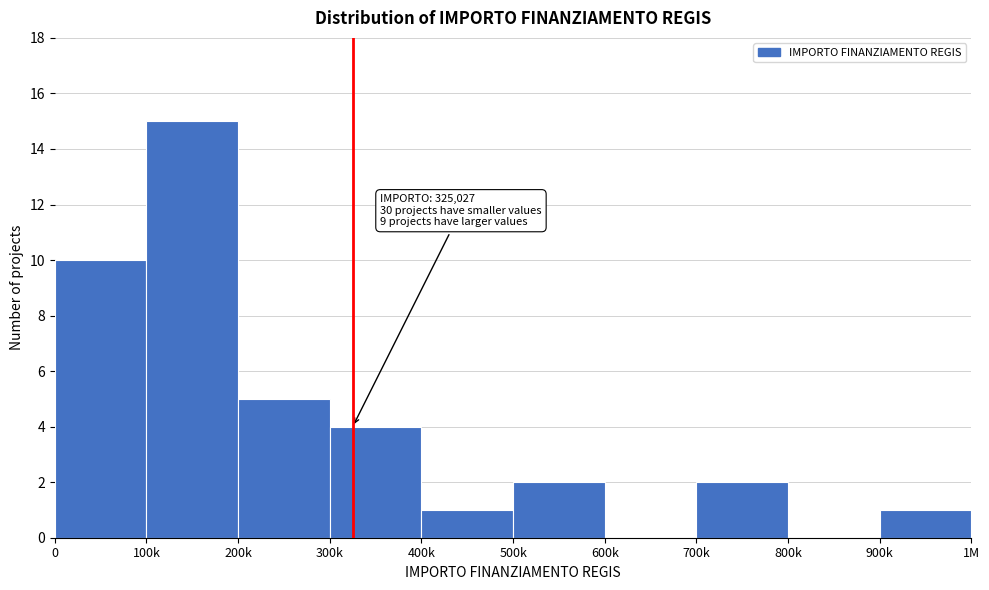

Reading left to right, what are all the values shown in this chart?

0=10	100k=15	200k=5	300k=4	400k=1	500k=2	600k=0	700k=2	800k=0	900k=1